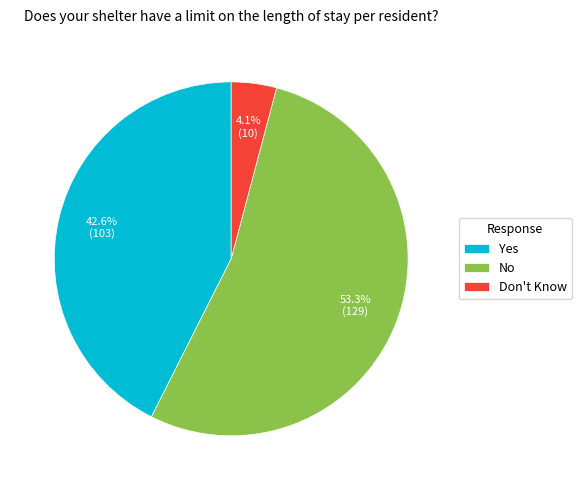

Rank the categories by value from lowest to highest.

Don't Know, Yes, No